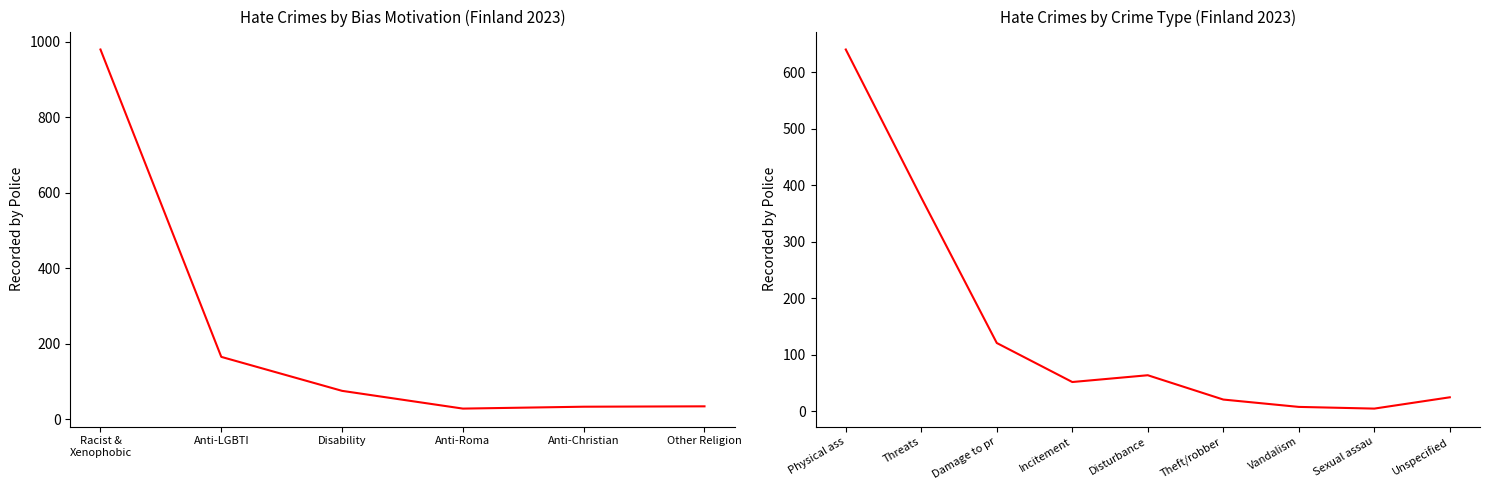

Is this an area chart (filled region under the line)?

No